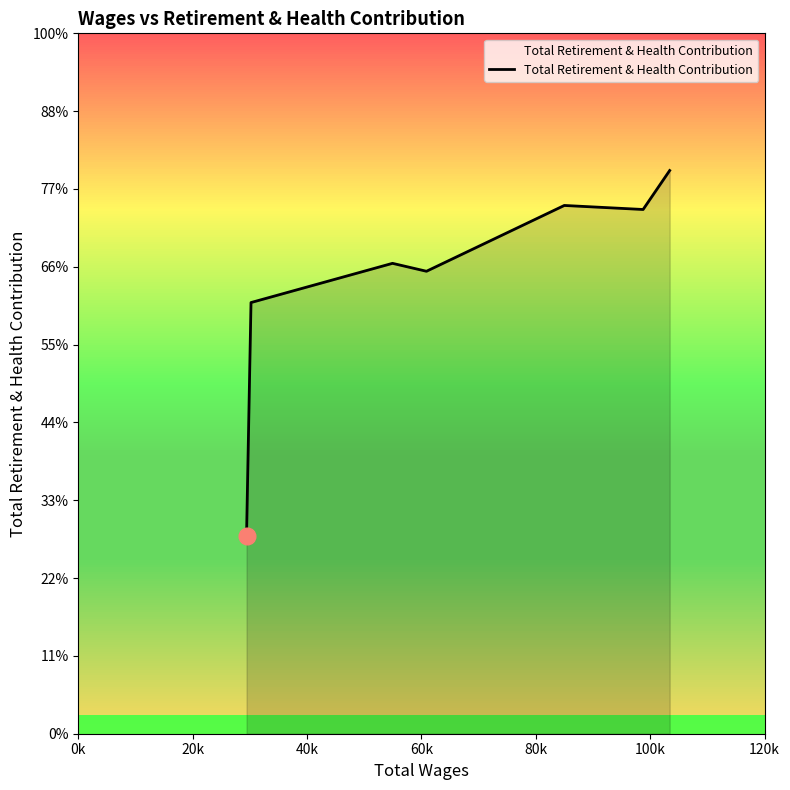

Does the chart have visible grid lines?

No